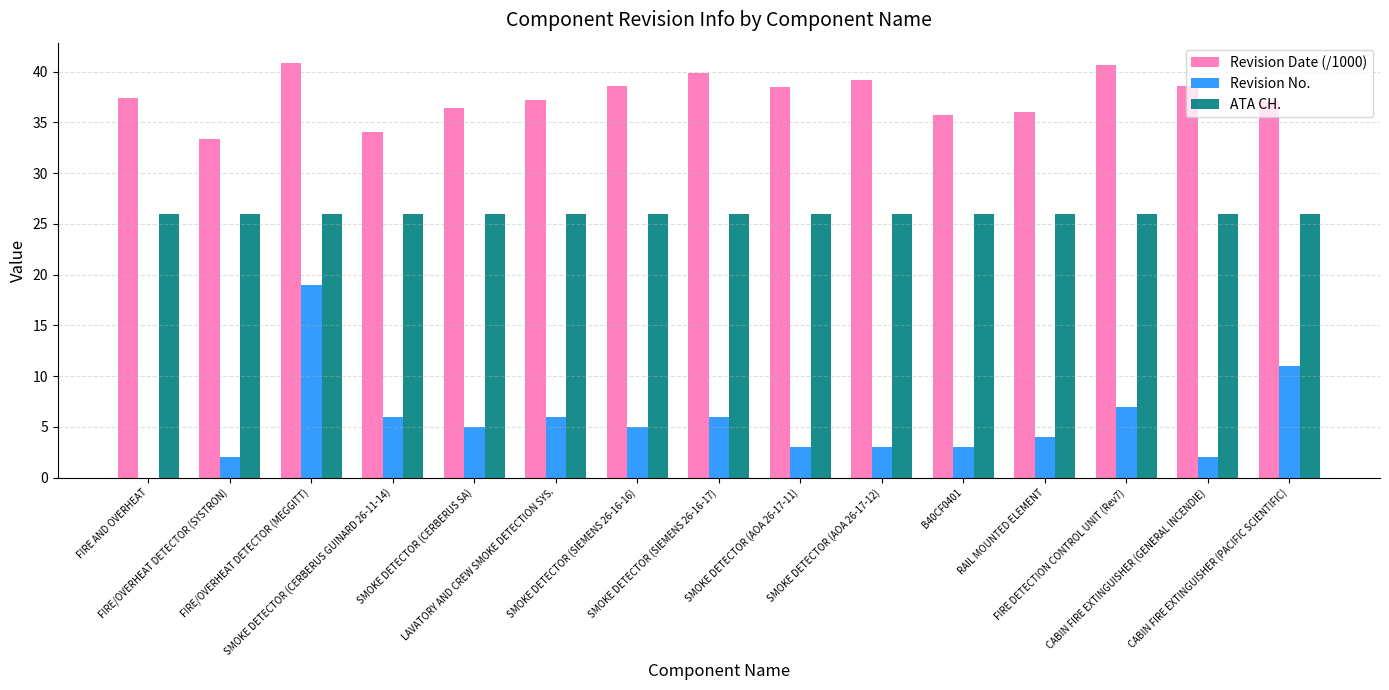

Are the bars grouped side by side (vs. stacked)?

Yes